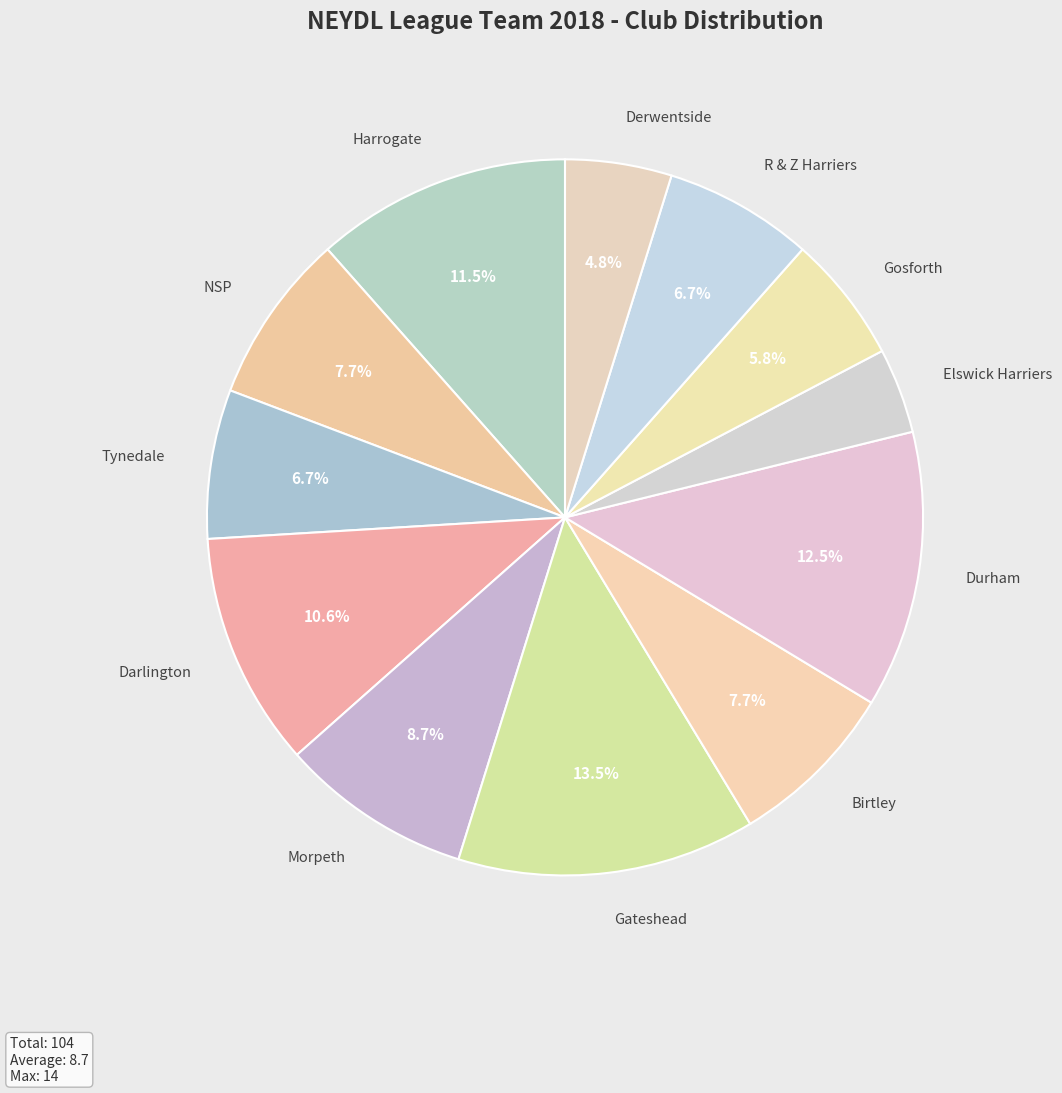

True or false: Morpeth accounts for 9% of the total.

True